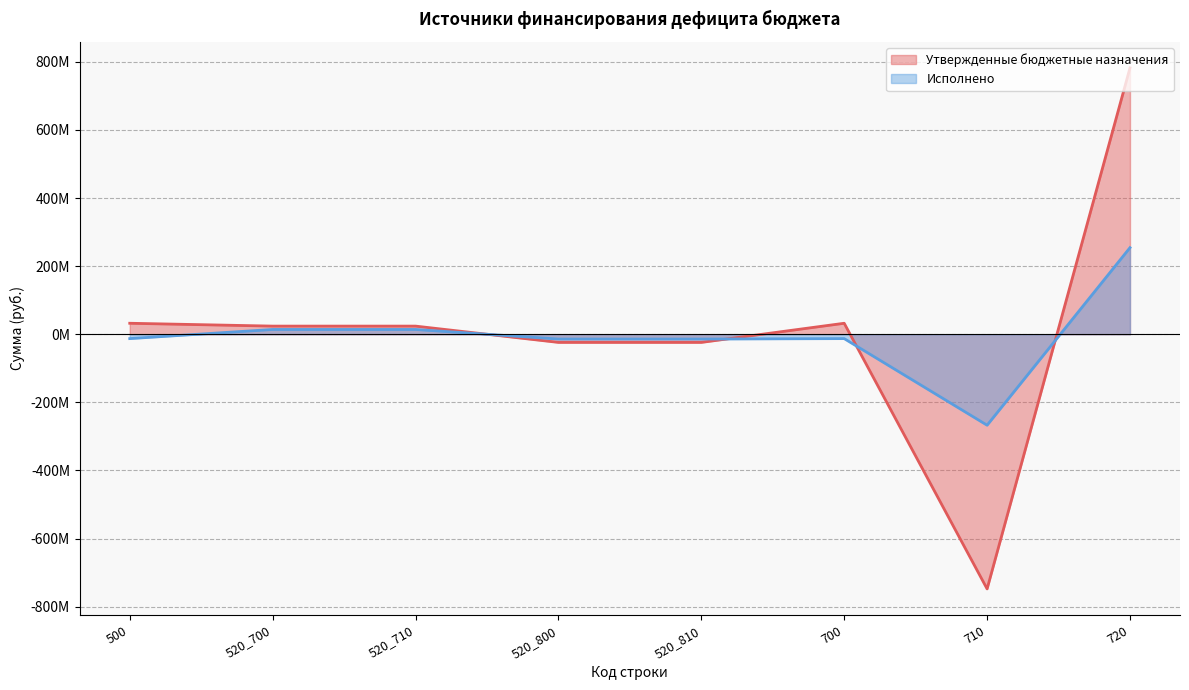

The Утвержденные бюджетные назначения series shows -747816233.1 at 710. True or false?

True